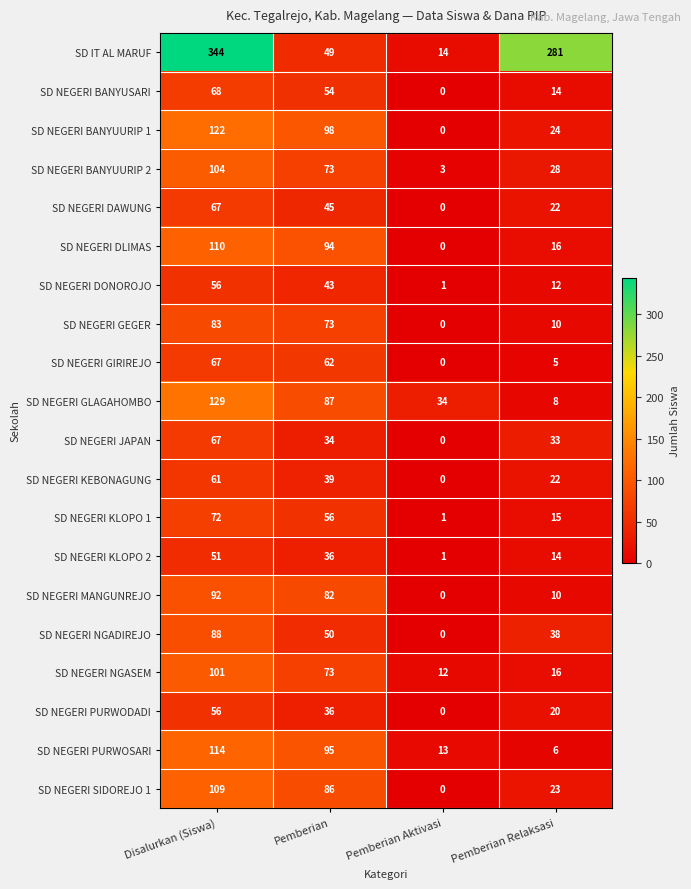

At which category is the sum across all series the highest?

Disalurkan (Siswa)